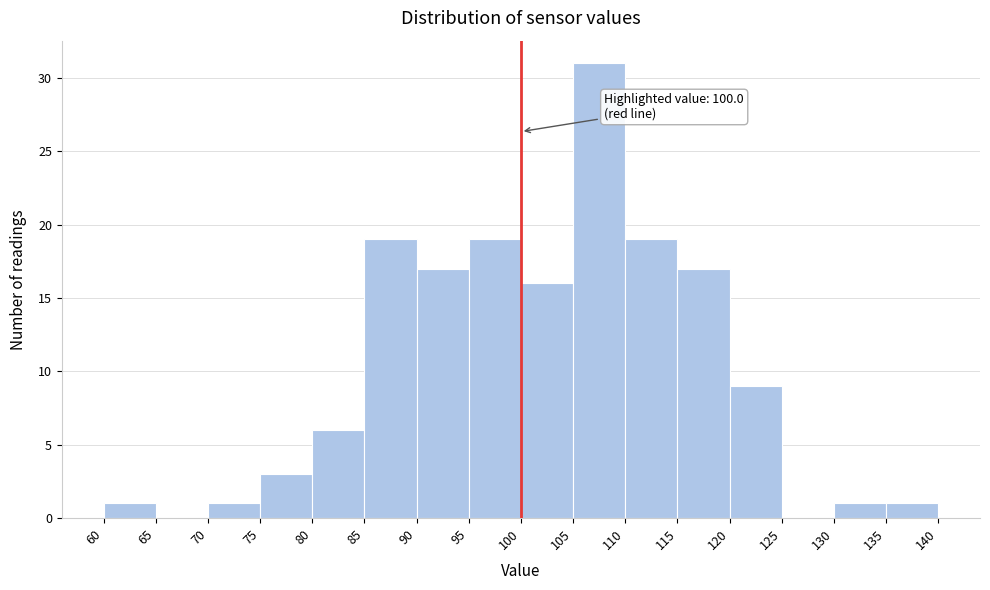

Over which range of the x-axis is the bar tallest?

105 to 110